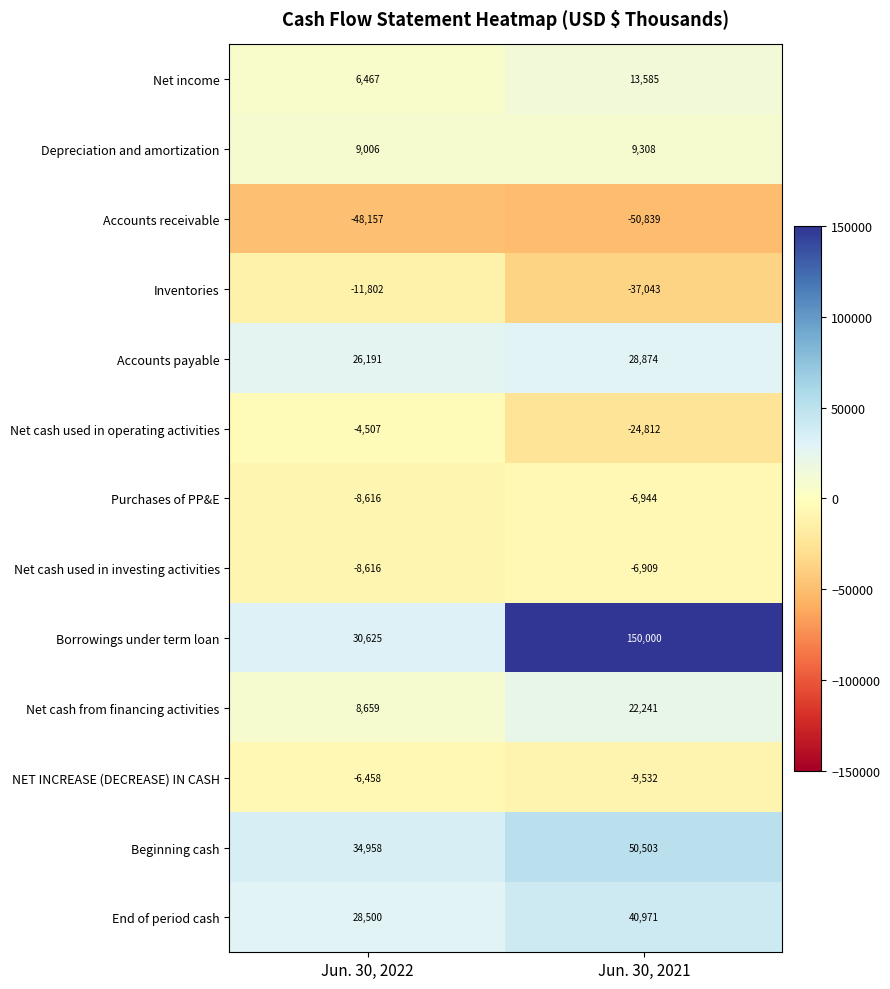

Where is Net cash used in operating activities nearest to the value -14659?

Jun. 30, 2022